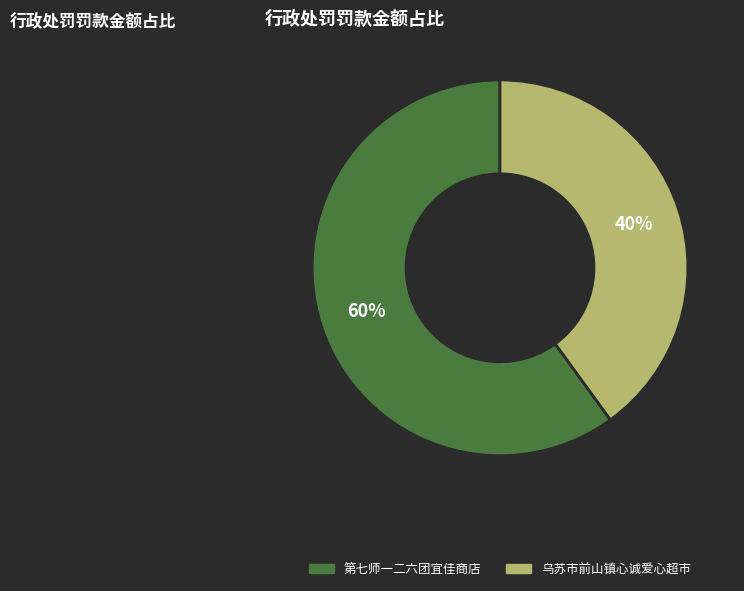

Rank the categories by value from highest to lowest.

第七师一二六团宜佳商店, 乌苏市前山镇心诚爱心超市